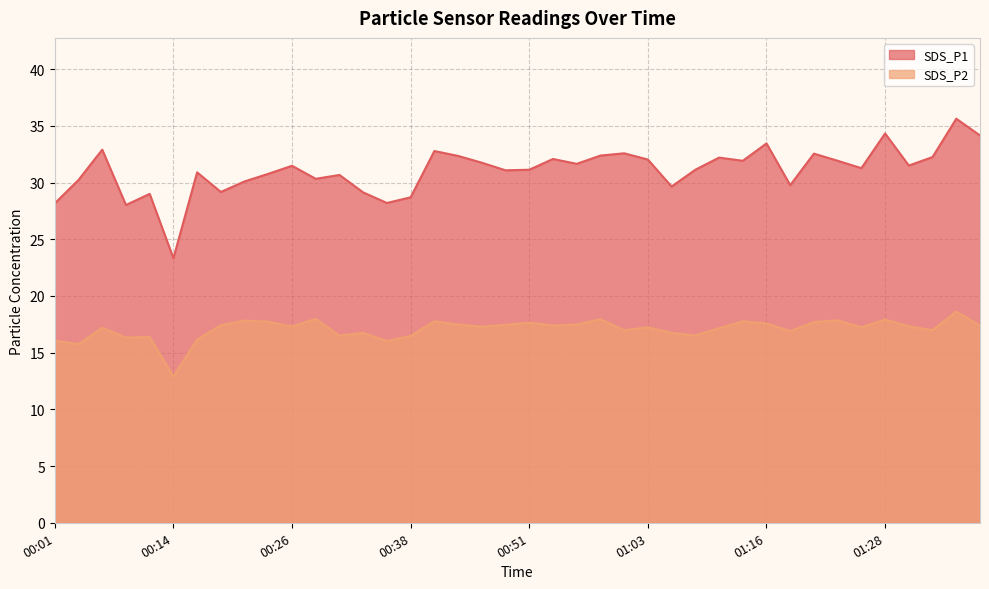

What are all the series names shown in the legend?

SDS_P1, SDS_P2